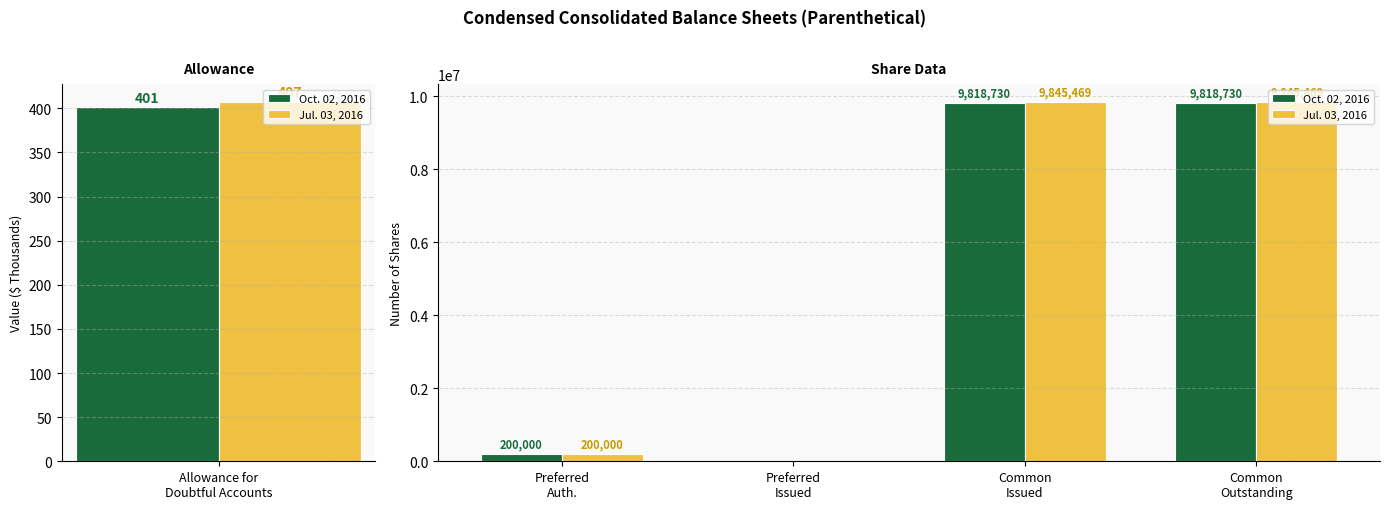

True or false: Oct. 02, 2016 has a value of 6134302 at Preferred Issued.

False